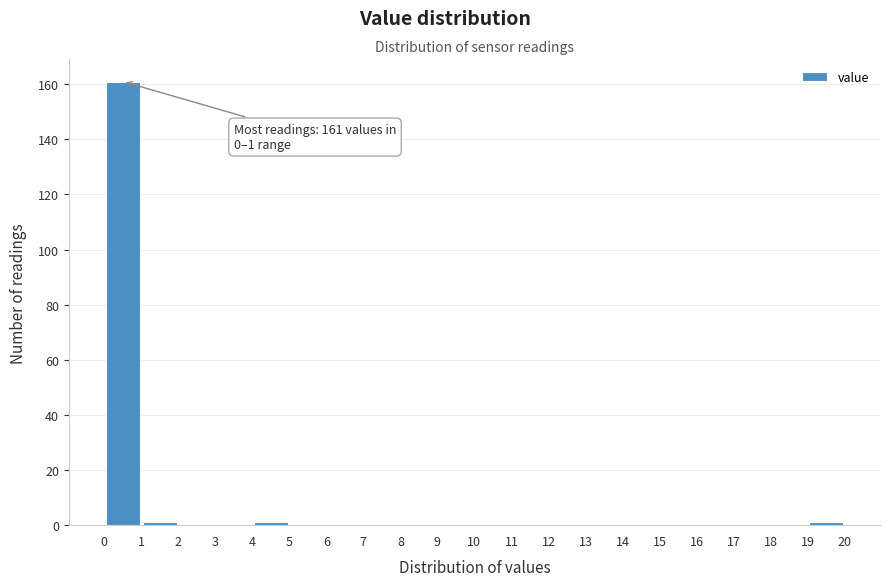

Over which range of the x-axis is the bar tallest?

0 to 1